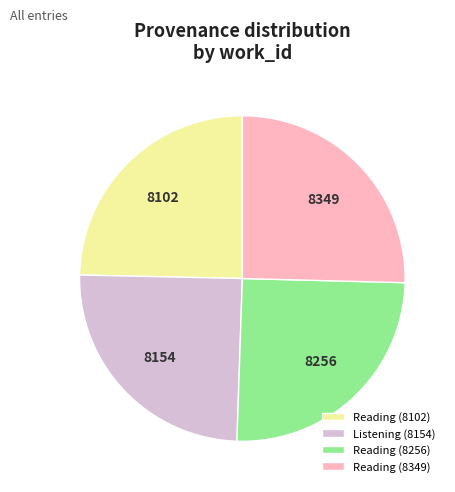

Do Reading (8349) and Reading (8256) together represent more than half of the pie?

Yes